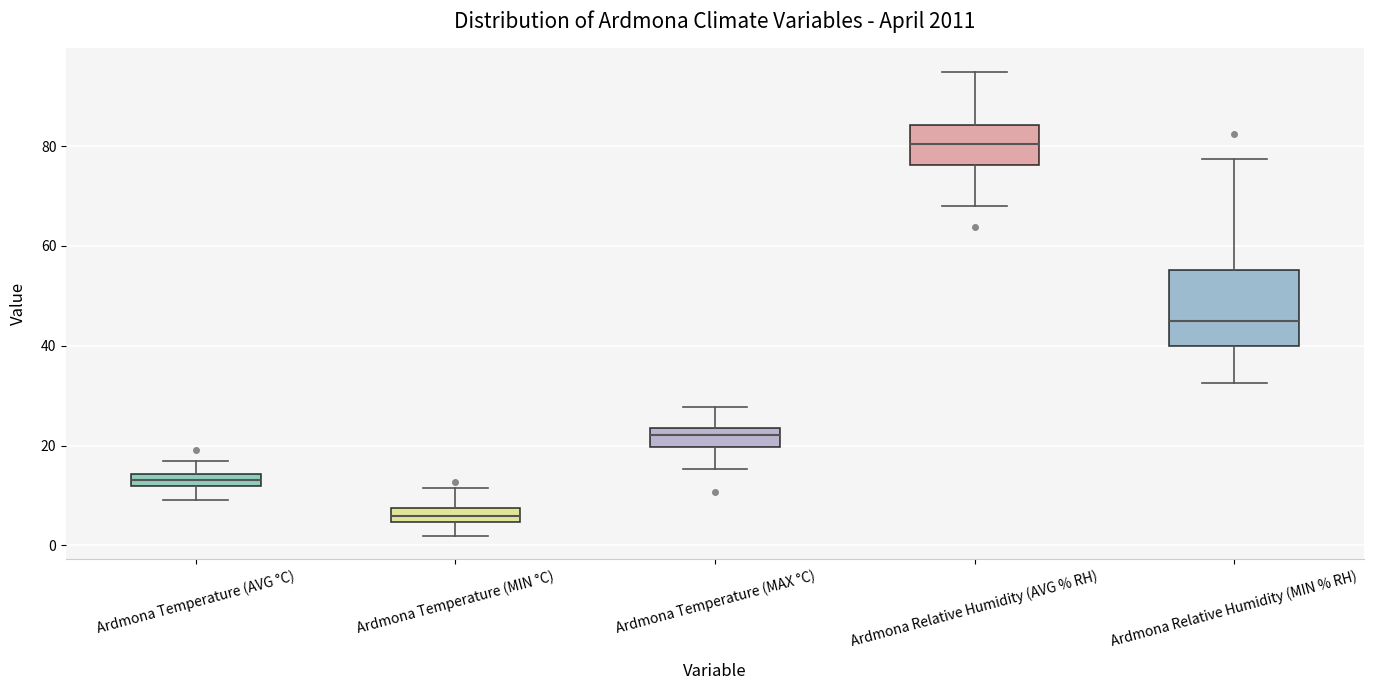

Where is the lower edge of the box for Ardmona Temperature (MIN °C) on the y-axis? The values are not printed on the chart, so give them approximately, as read against the axis.

4